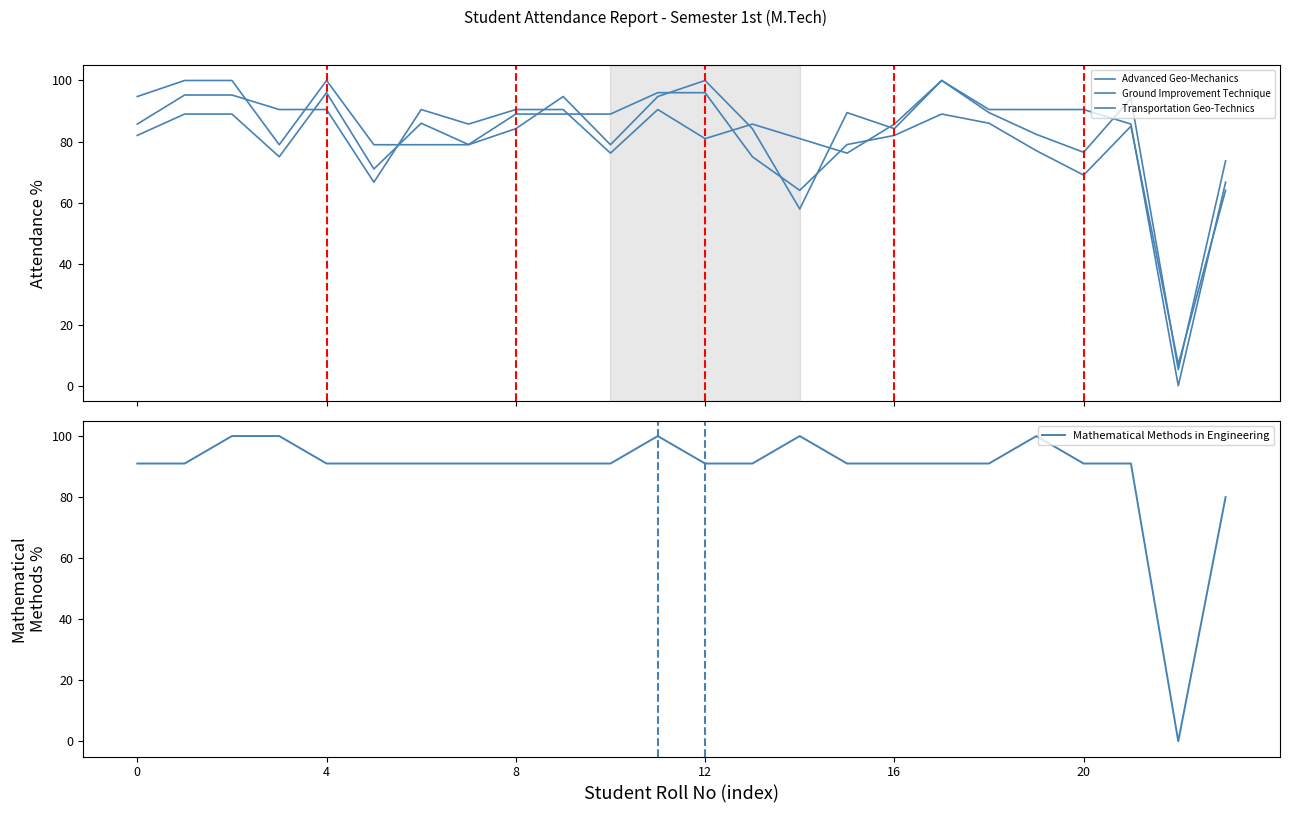

How many values in the Transportation Geo-Technics series are below 90?

12